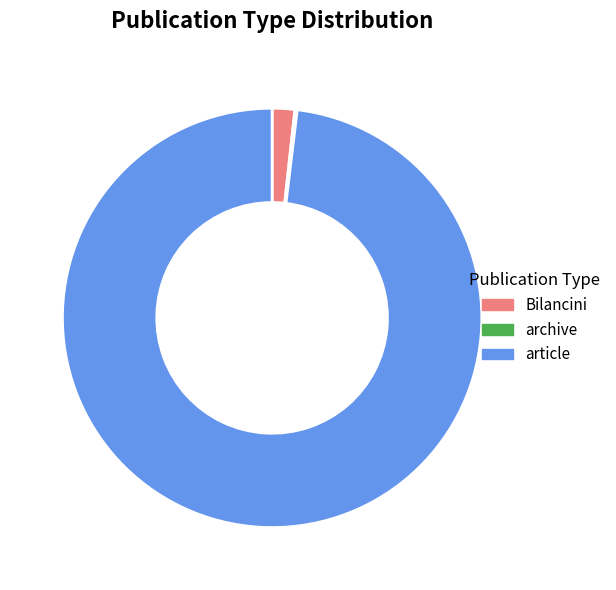

Is it true that article is 92% of the pie?

False